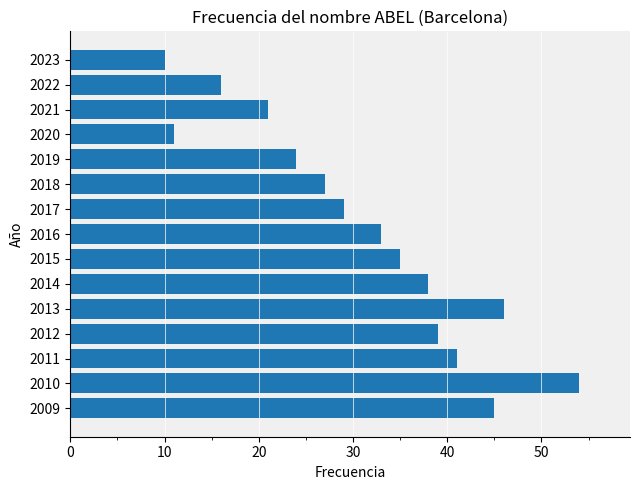

What is the value of the 13th bar from the top?

41